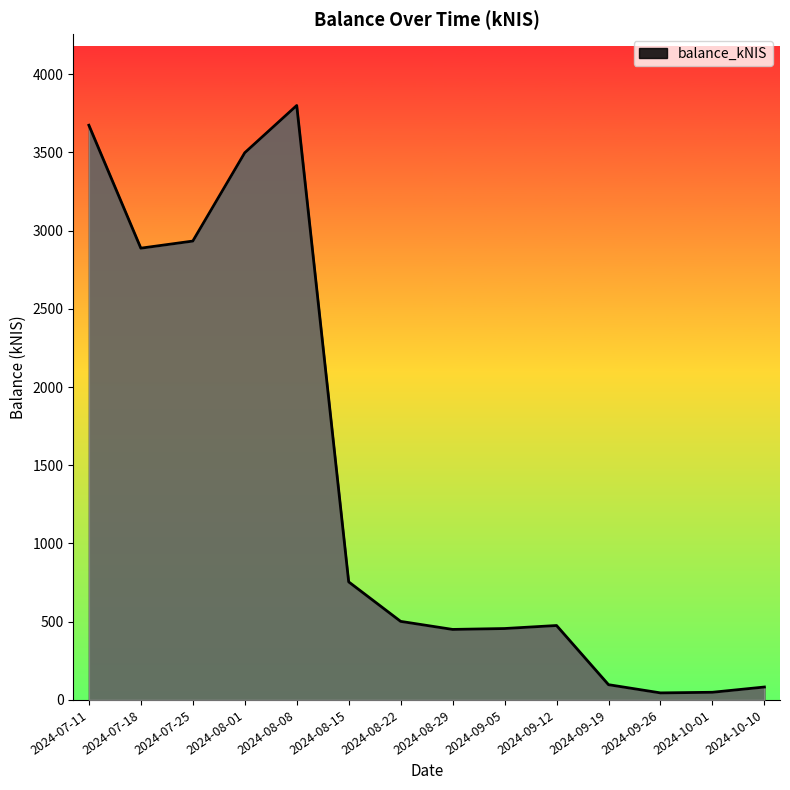

At which category does the chart reach its peak across all series?

2024-08-08